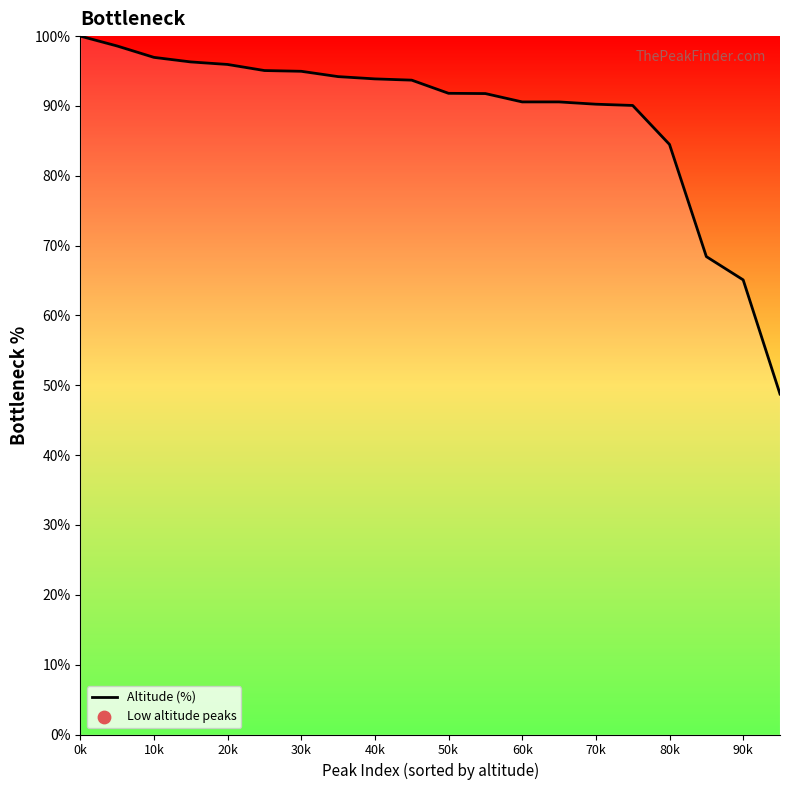

What is the smallest value displayed?

48.7